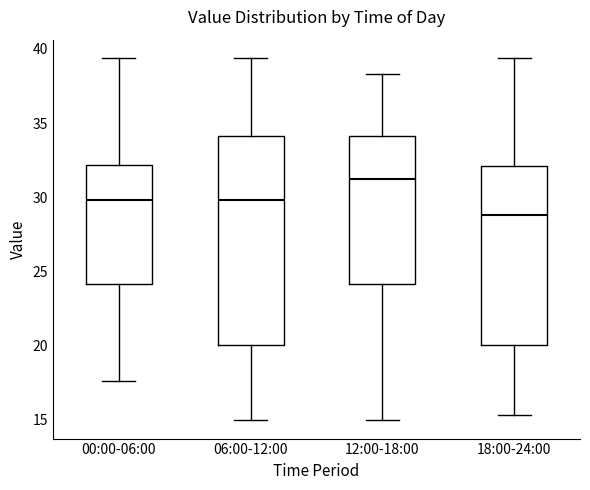

Where does the lower whisker of the box for 00:00-06:00 end on the y-axis? The values are not printed on the chart, so give them approximately, as read against the axis.

17.5